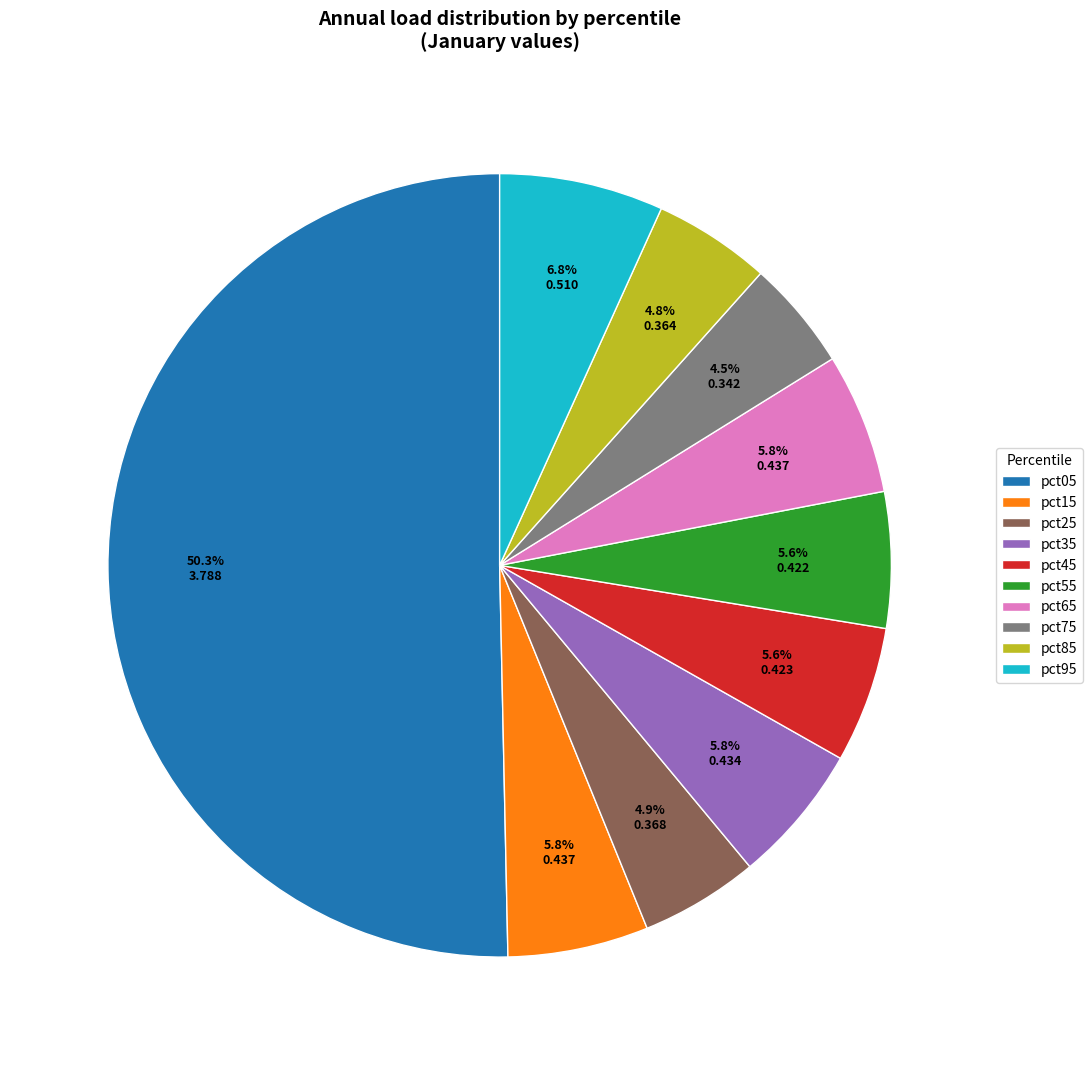

Is the sum of pct85 and pct75 greater than half?

No